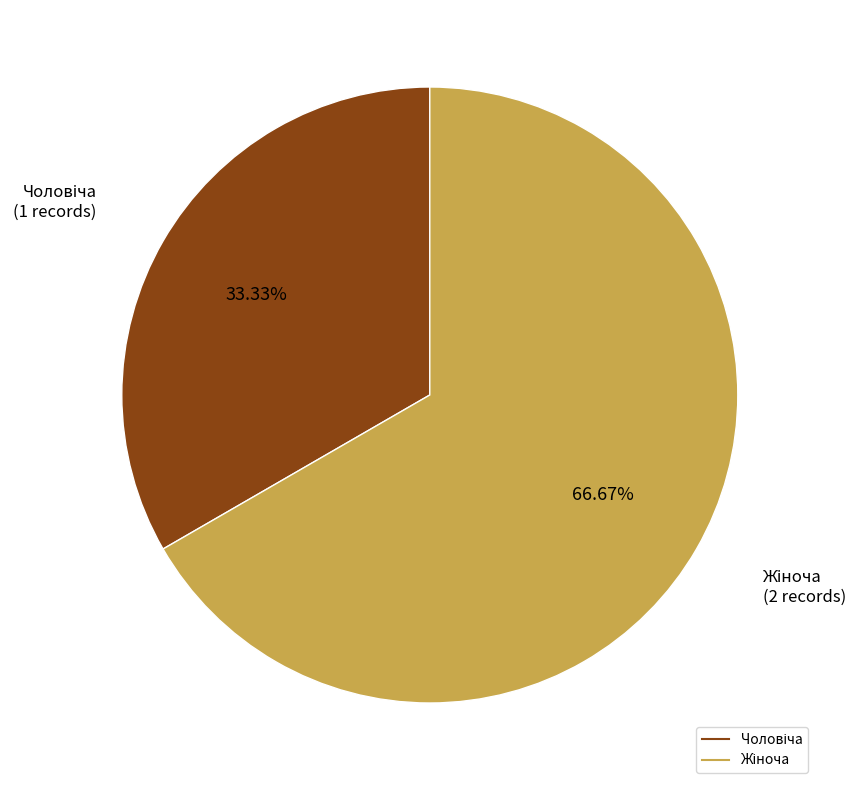

Does any single category account for the majority?

Yes